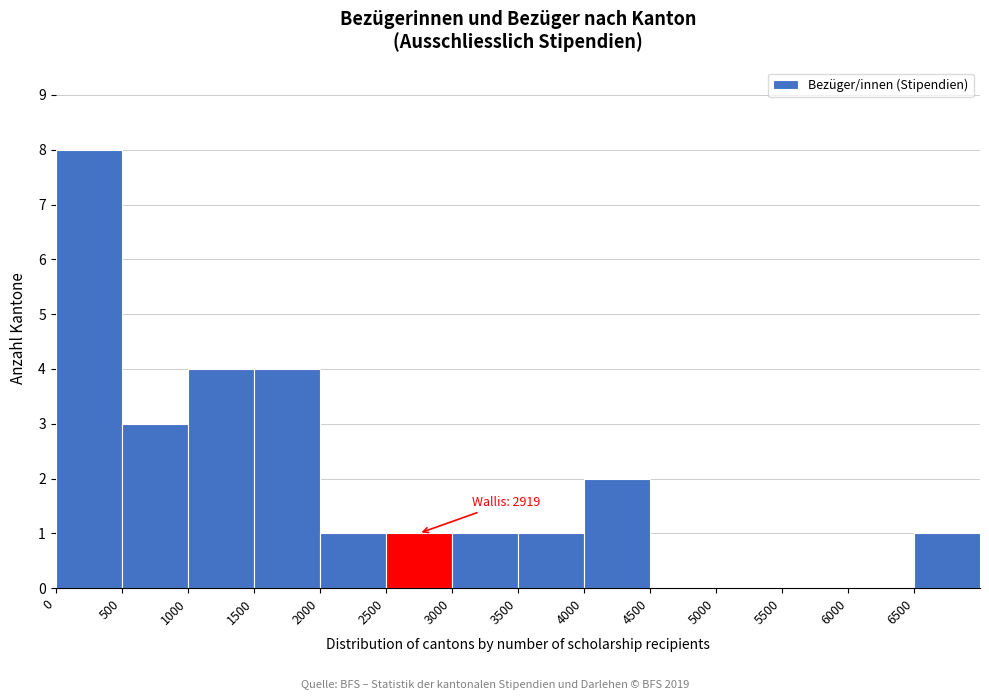

Over which range of the x-axis is the bar tallest?

0 to 500